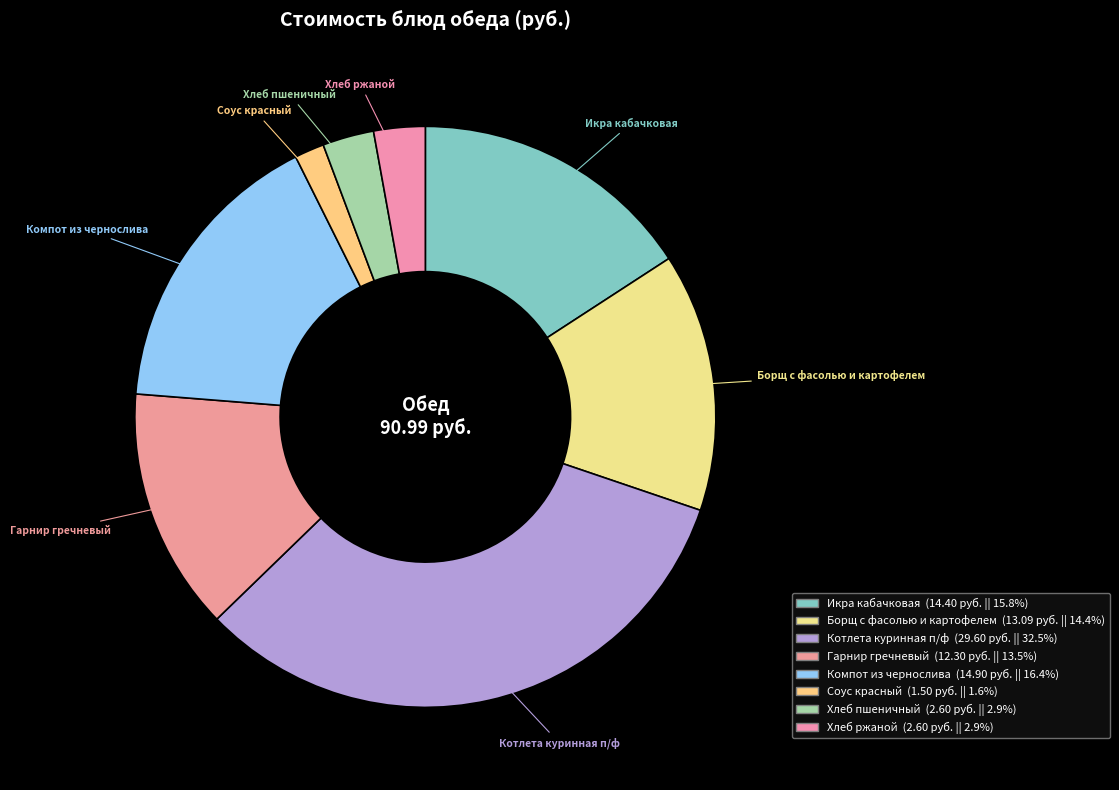

Which has a higher value, Икра кабачковая or Хлеб пшеничный?

Икра кабачковая